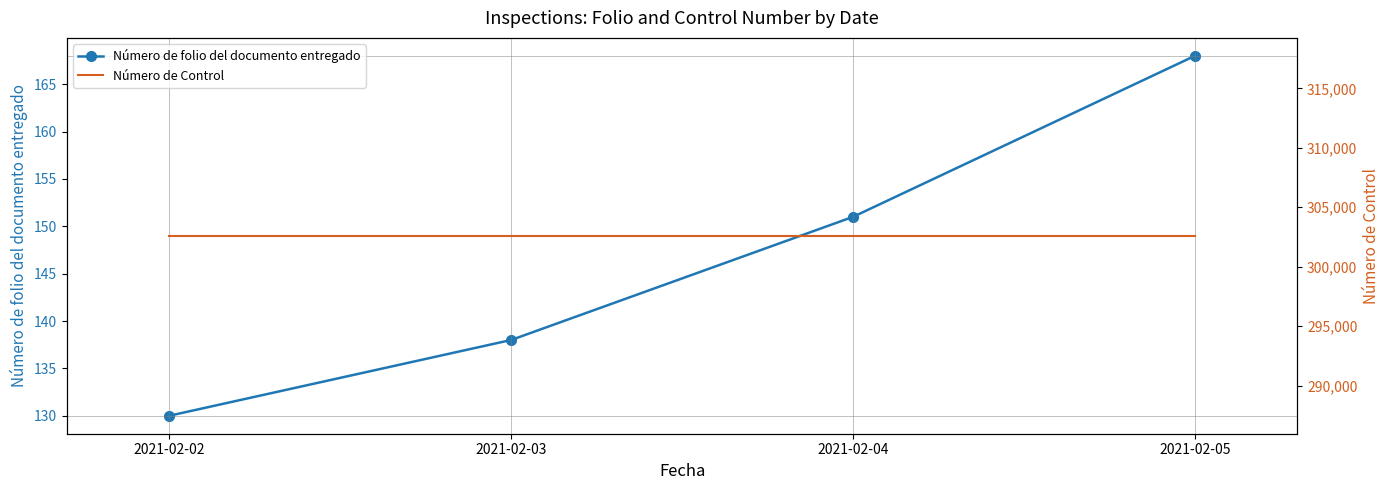

What is the value of the Número de folio del documento entregado point at the 4th from the left?

168